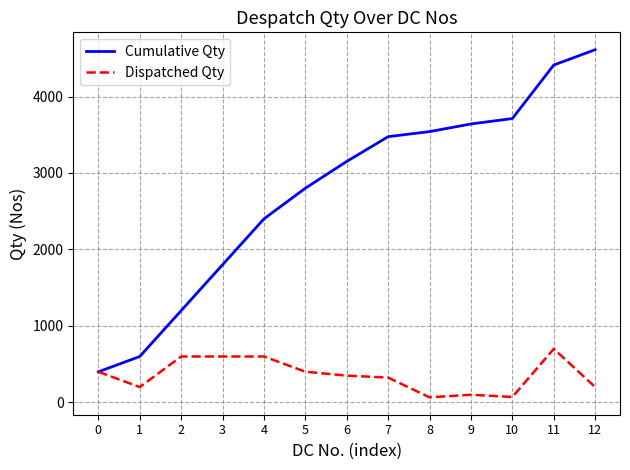

Read the Dispatched Qty value at 6, to the nearest 50.

350